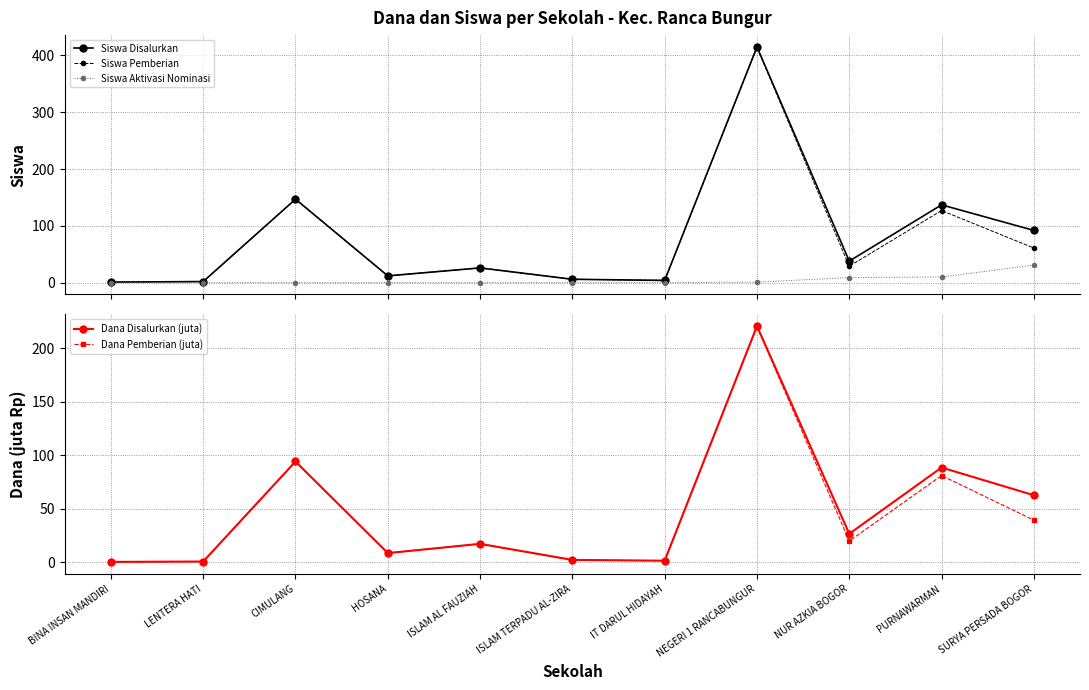

Read the Siswa Aktivasi Nominasi value at SURYA PERSADA BOGOR.

31.0